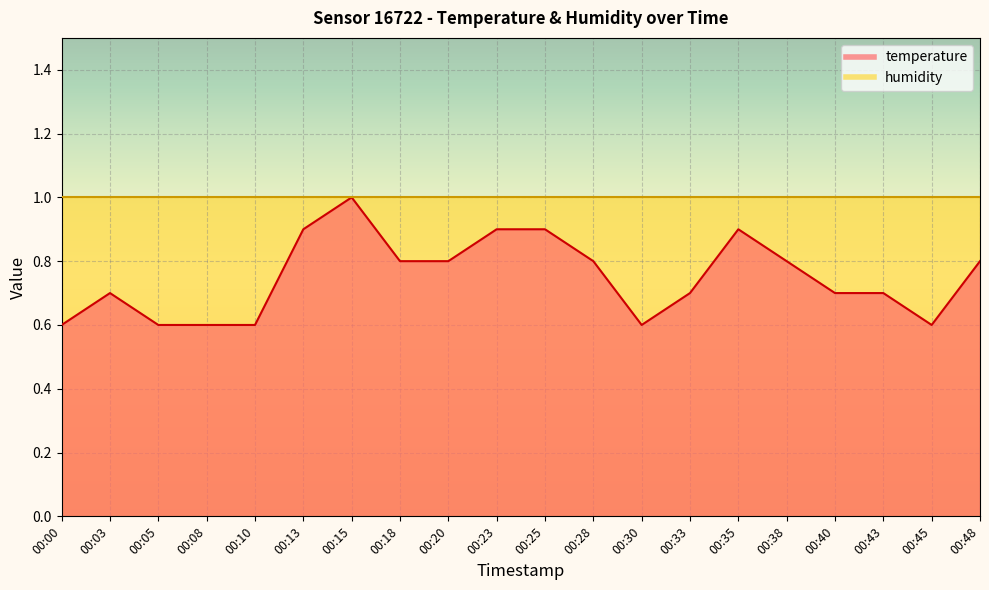

What is the average value?

0.8